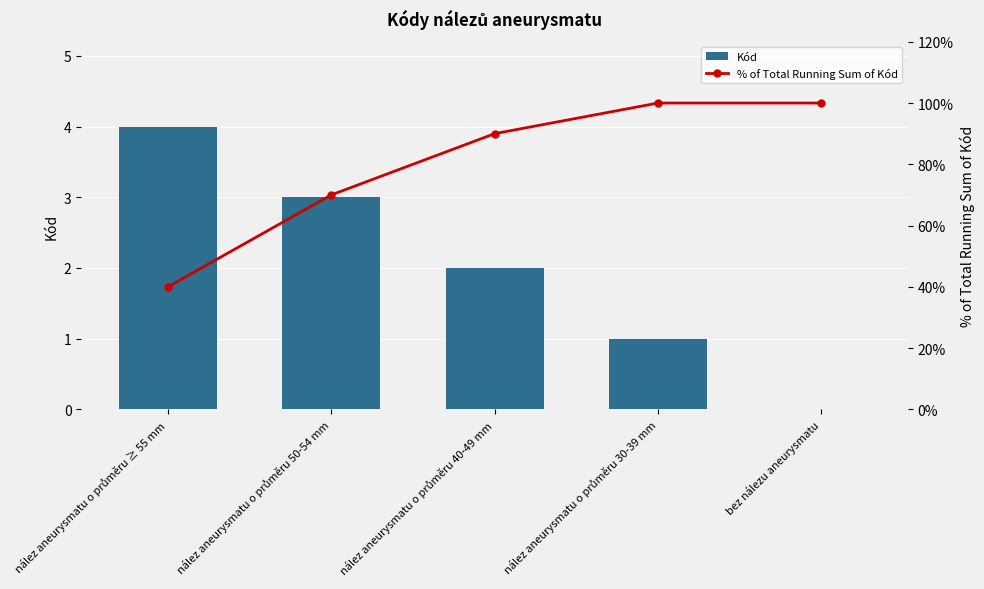

What is the average value of the Kód series?

2